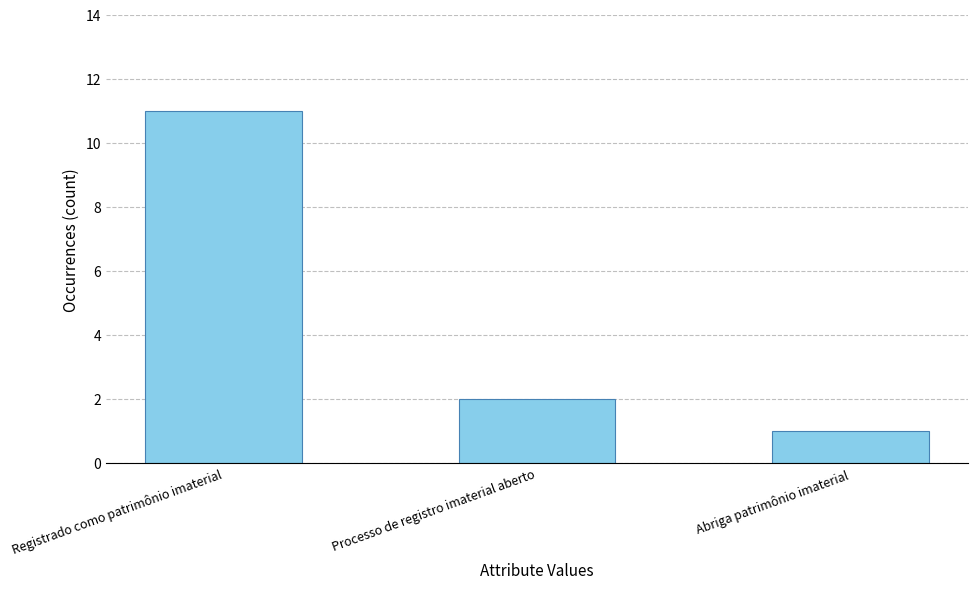

What is the value of the 1st bar from the left?

11